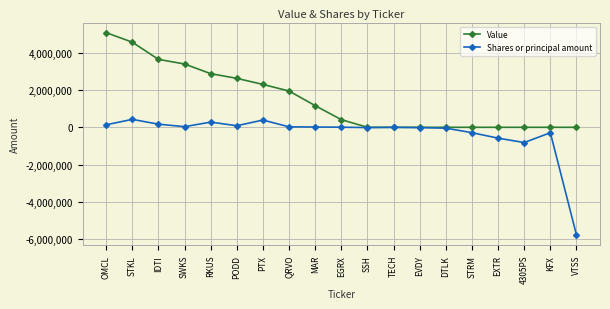

Which series has the widest spread of values?

Shares or principal amount